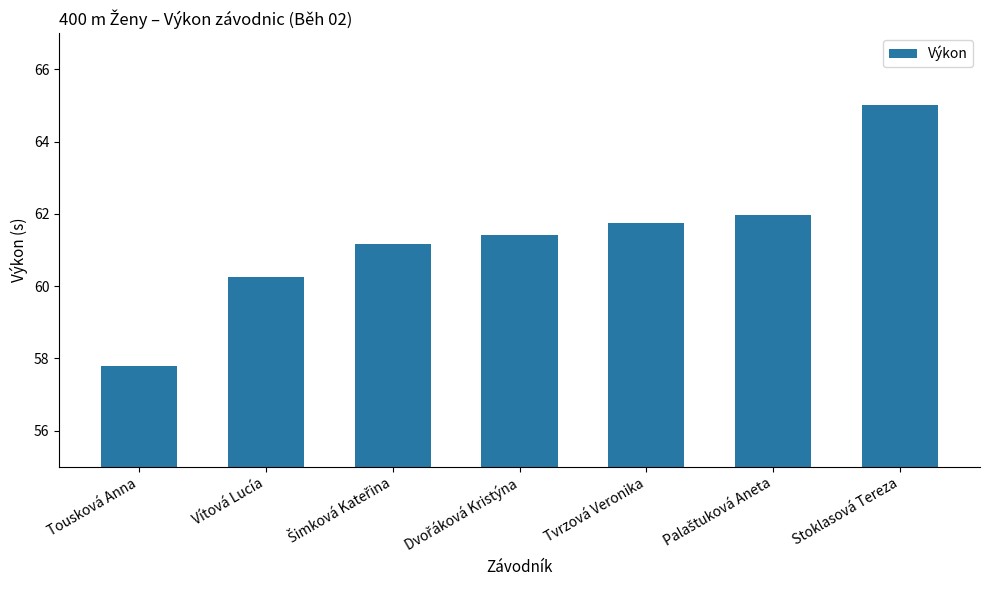

What is the difference between the second highest and minimum values?

4.2